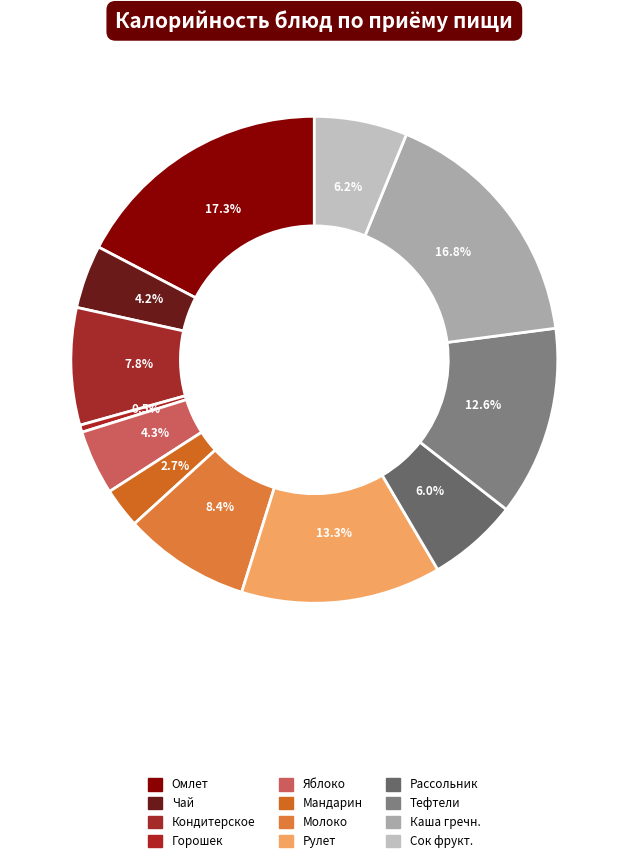

The Яблоко slice represents 1% of the pie. True or false?

False